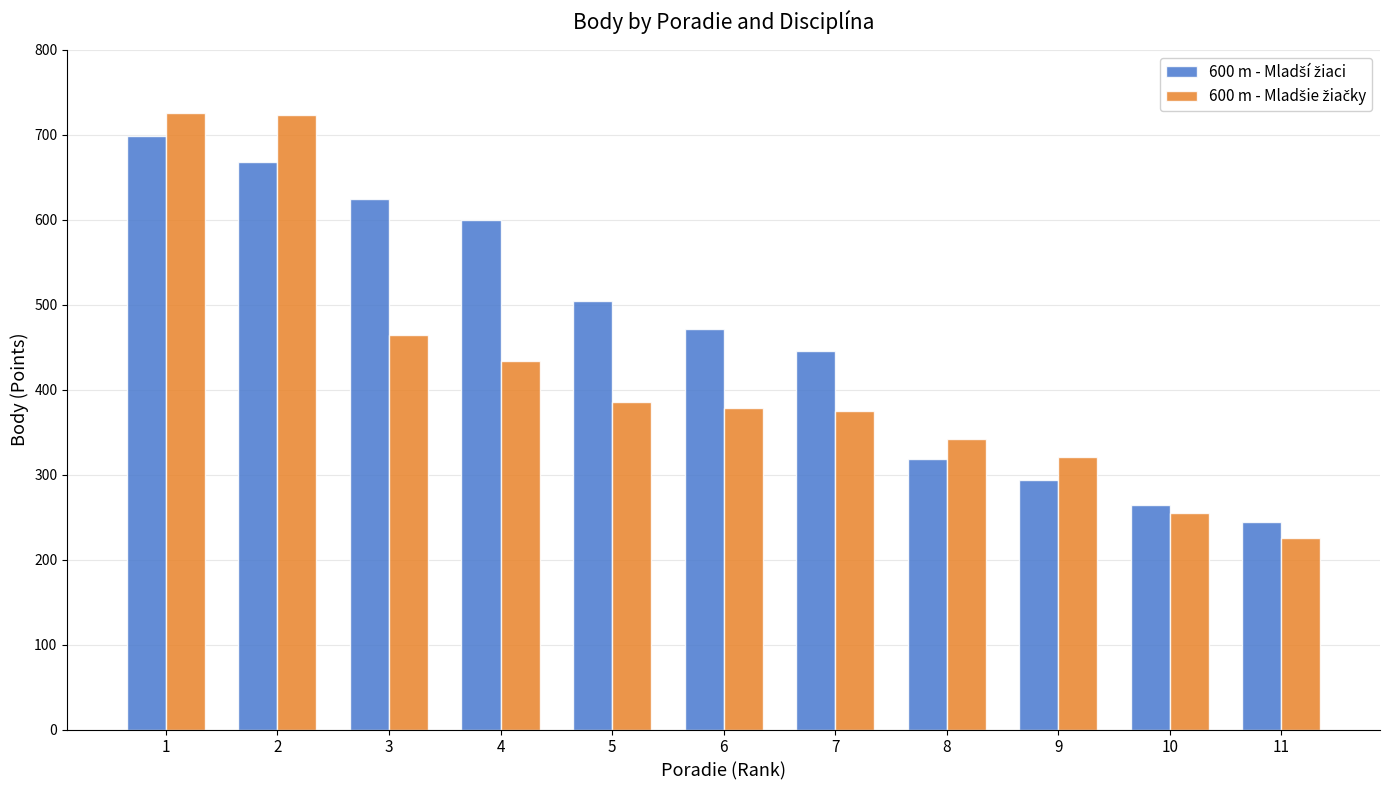

Count the number of categories in the chart.

11